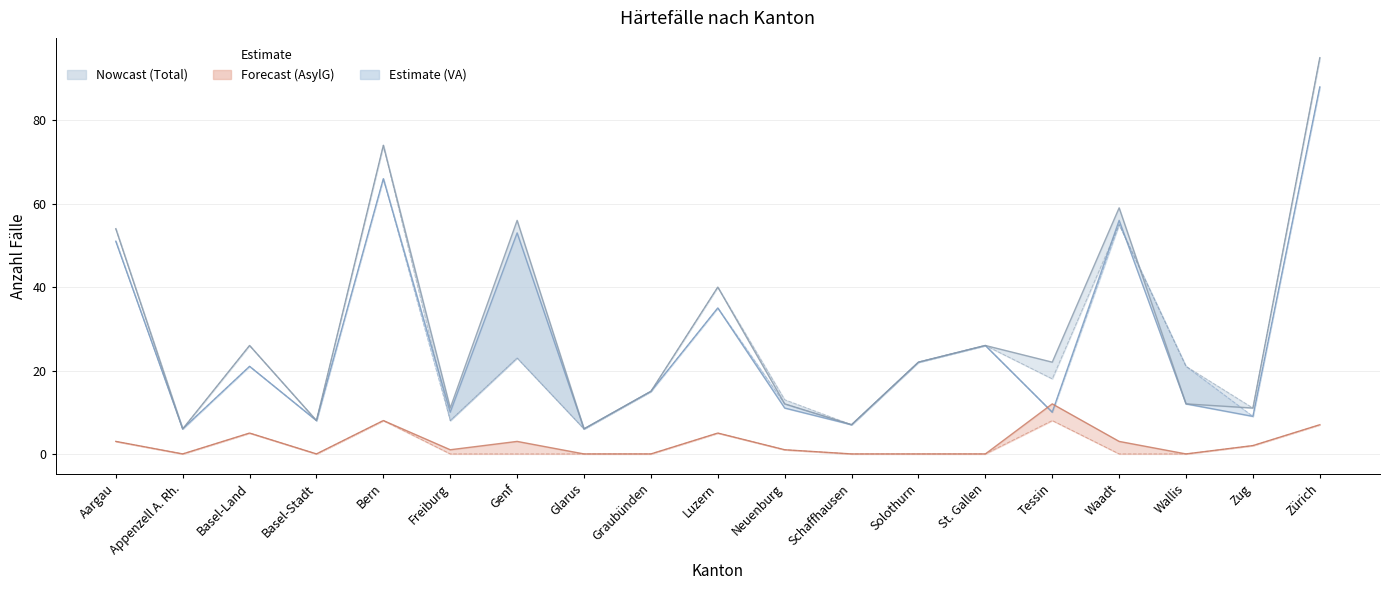

What is the difference between the second highest and second lowest values in the Gesuchs-eingänge (Total) series?

68